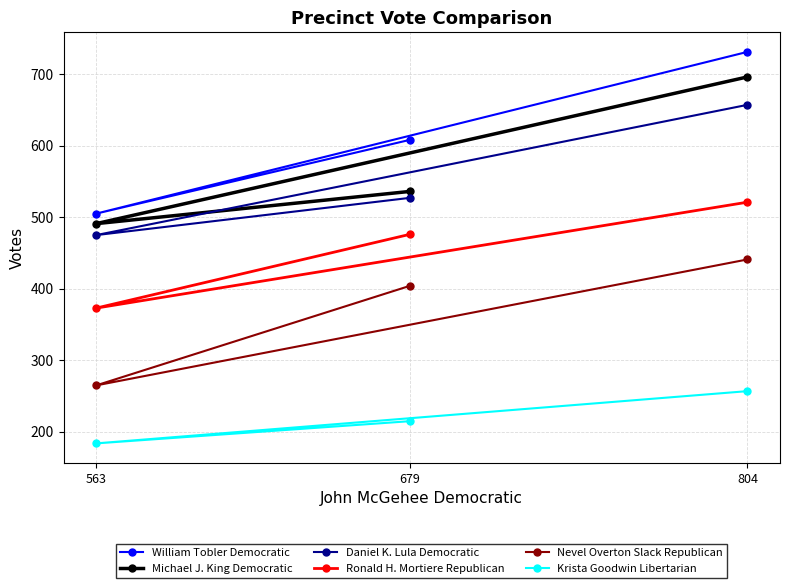

Which series has the widest spread of values?

William Tobler Democratic